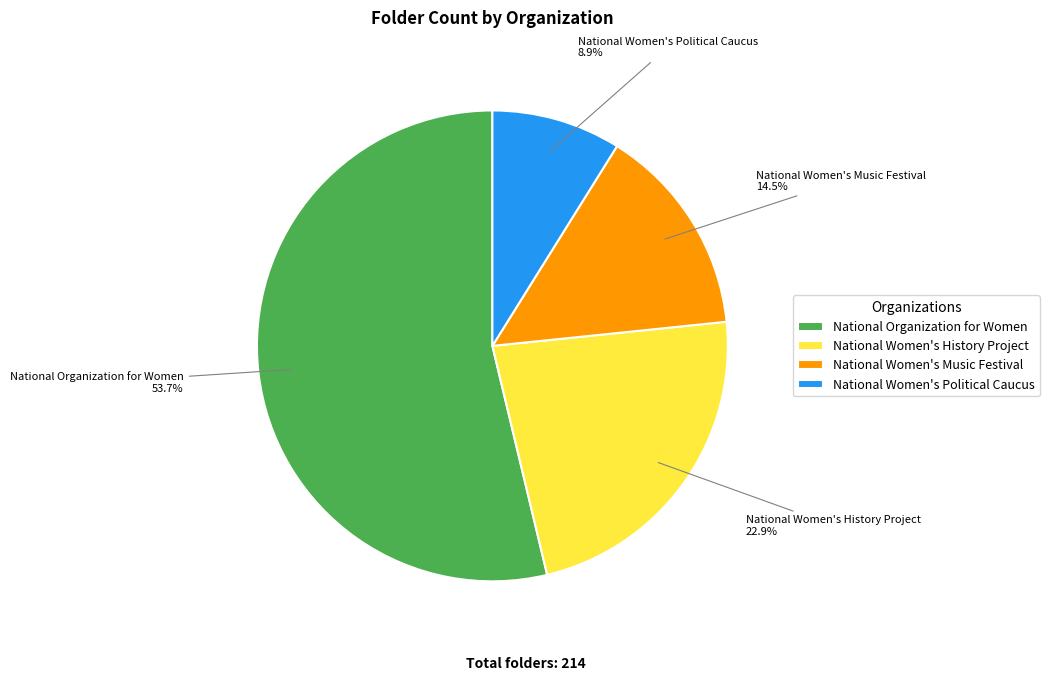

Count the number of slices in the pie.

4